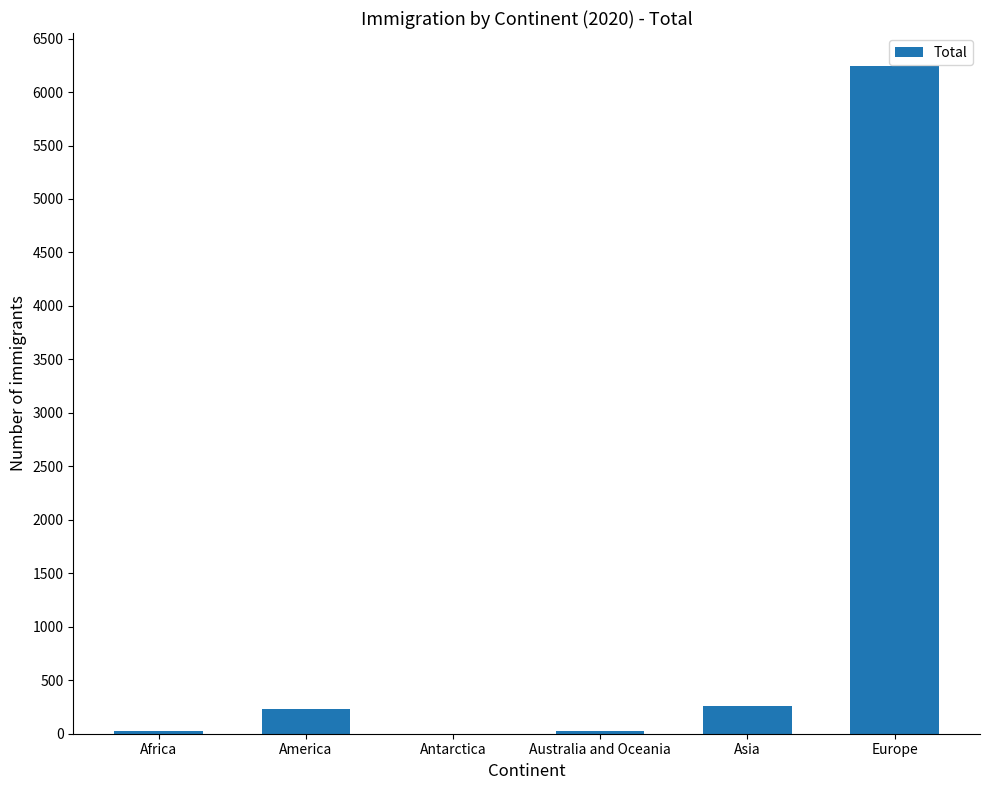

What is the greatest value displayed?

6240